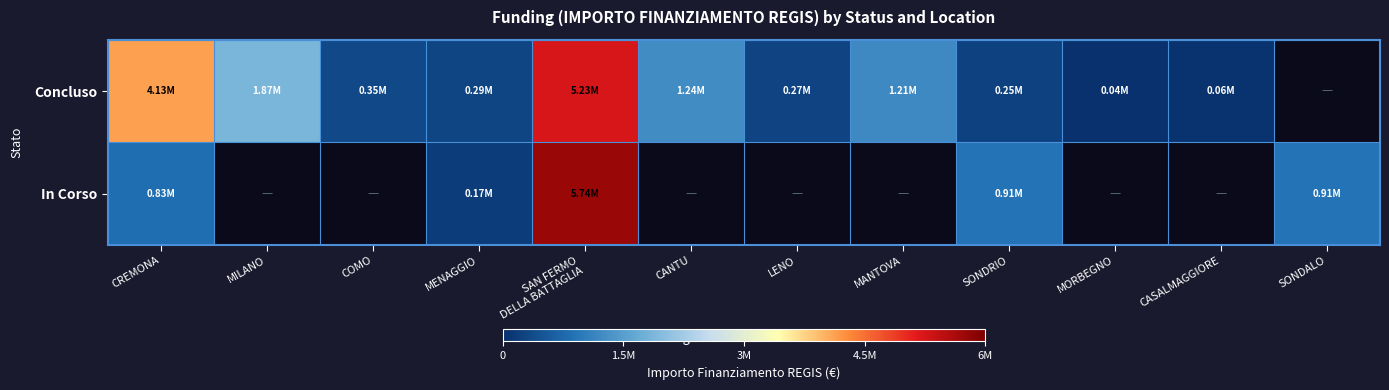

Which label corresponds to the largest value in the chart?

SAN FERMO
DELLA BATTAGLIA